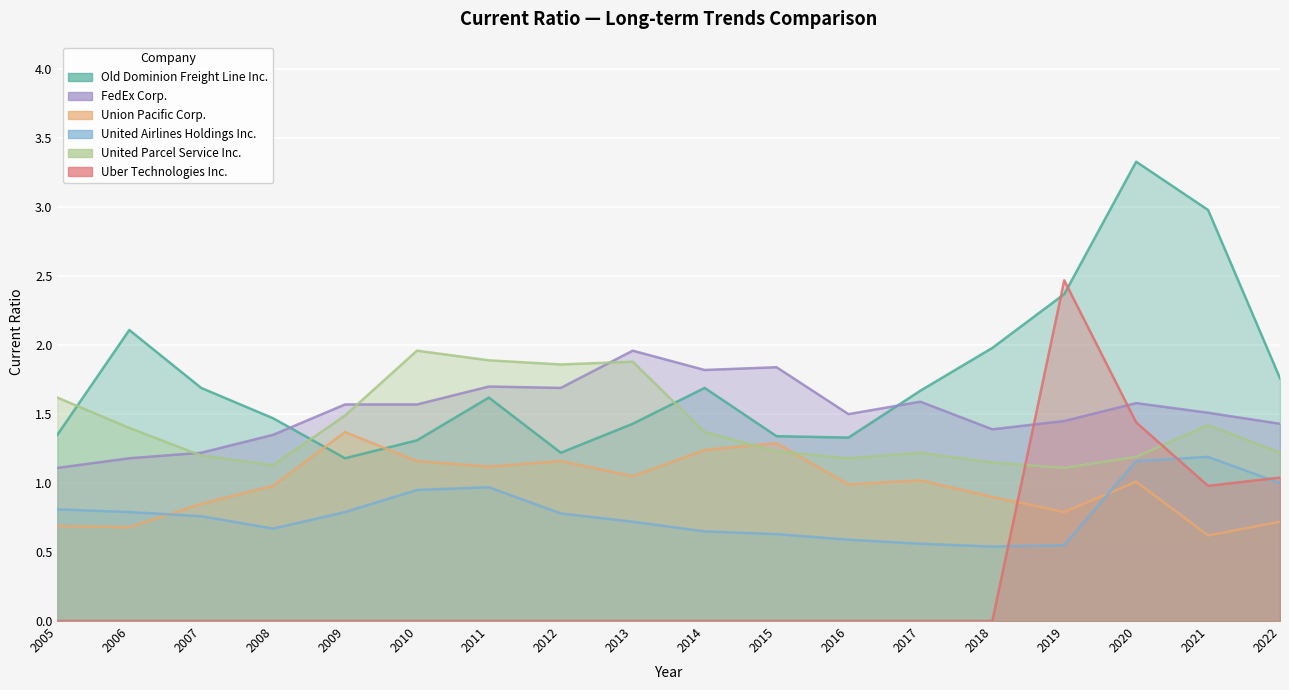

Reading right to left, what are all the values shown in this chart?

Old Dominion Freight Line Inc.: 1.8	3.0	3.3	2.4	2.0	1.7	1.3	1.3	1.7	1.4	1.2	1.6	1.3	1.2	1.5	1.7	2.1	1.4
FedEx Corp.: 1.4	1.5	1.6	1.4	1.4	1.6	1.5	1.8	1.8	2.0	1.7	1.7	1.6	1.6	1.4	1.2	1.2	1.1
Union Pacific Corp.: 0.7	0.6	1.0	0.8	0.9	1.0	1.0	1.3	1.2	1.1	1.2	1.1	1.2	1.4	1.0	0.8	0.7	0.7
United Airlines Holdings Inc.: 1.0	1.2	1.2	0.6	0.5	0.6	0.6	0.6	0.7	0.7	0.8	1.0	0.9	0.8	0.7	0.8	0.8	0.8
United Parcel Service Inc.: 1.2	1.4	1.2	1.1	1.1	1.2	1.2	1.2	1.4	1.9	1.9	1.9	2.0	1.5	1.1	1.2	1.4	1.6
Uber Technologies Inc.: 1.0	1.0	1.4	2.5	0.0	0.0	0.0	0.0	0.0	0.0	0.0	0.0	0.0	0.0	0.0	0.0	0.0	0.0